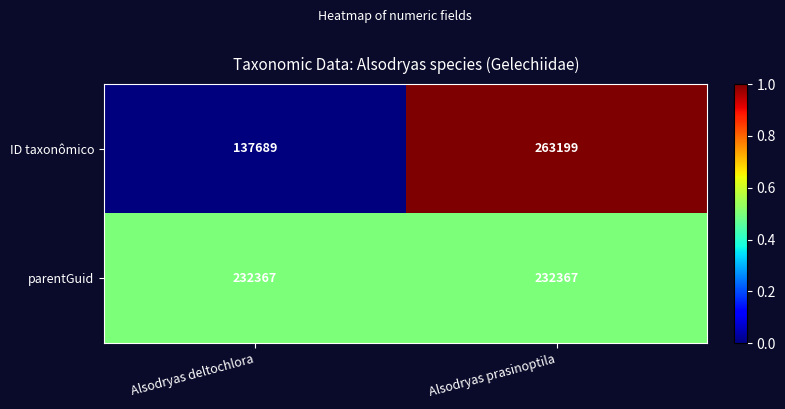

What is the minimum value for ID taxonômico?

137689